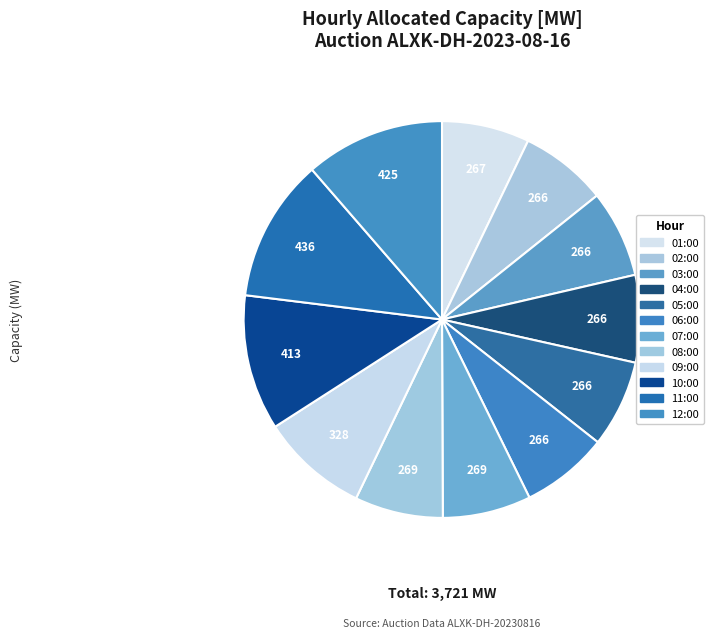

How many segments does this pie chart have?

12